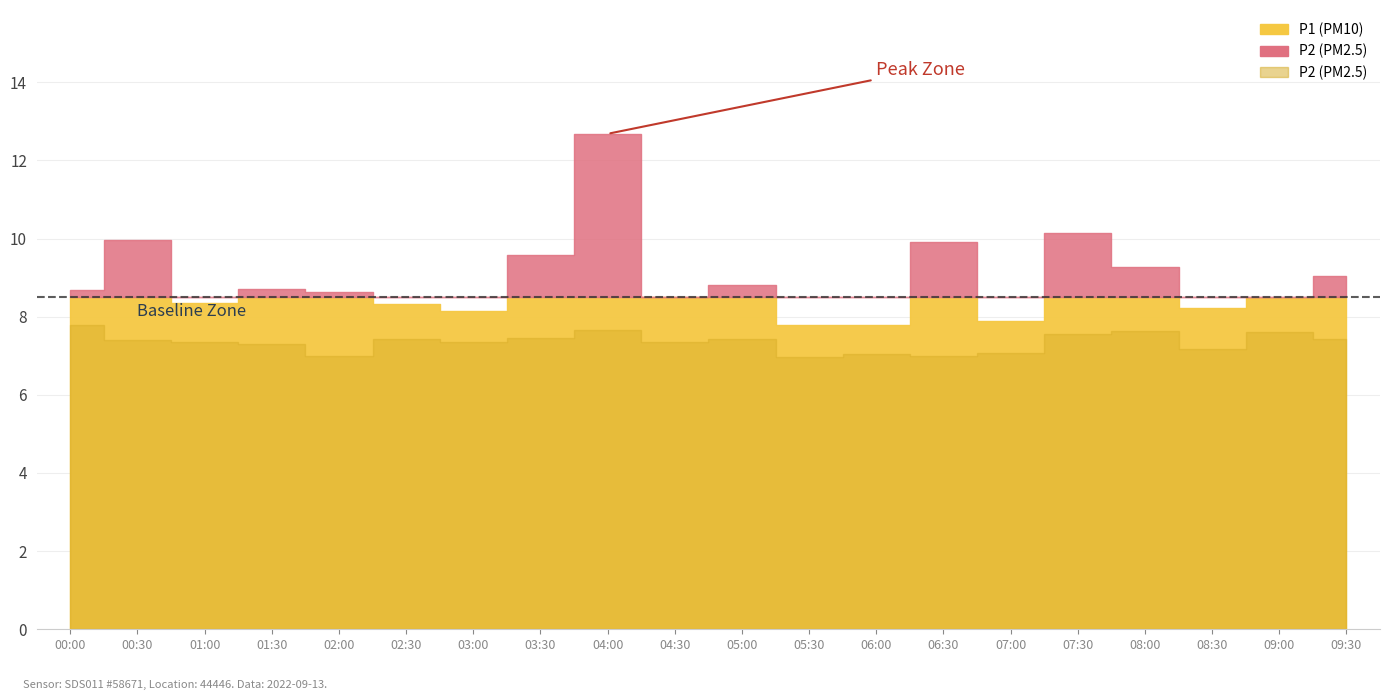

Between 03:00 and 08:30, which is larger?

08:30